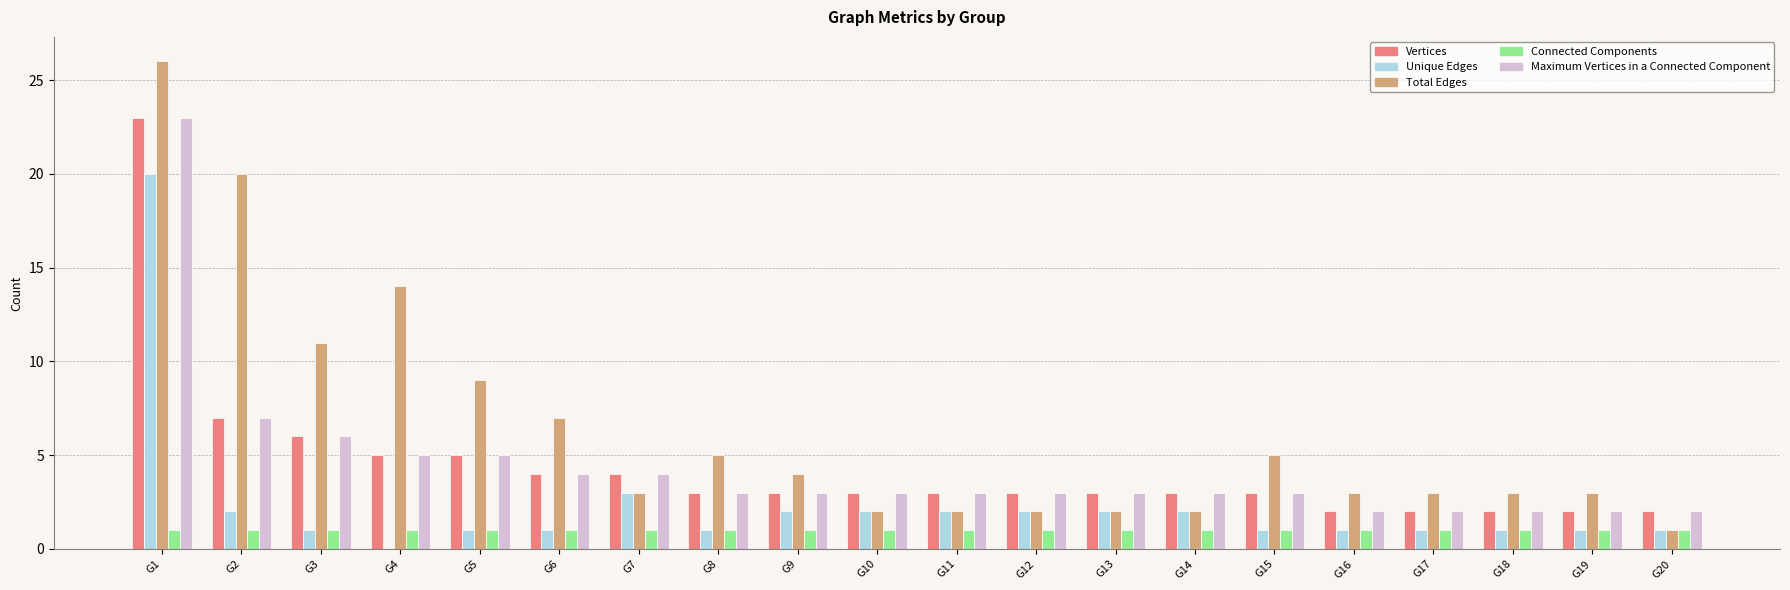

Between G3 and G14, which series saw the biggest shift?

Total Edges